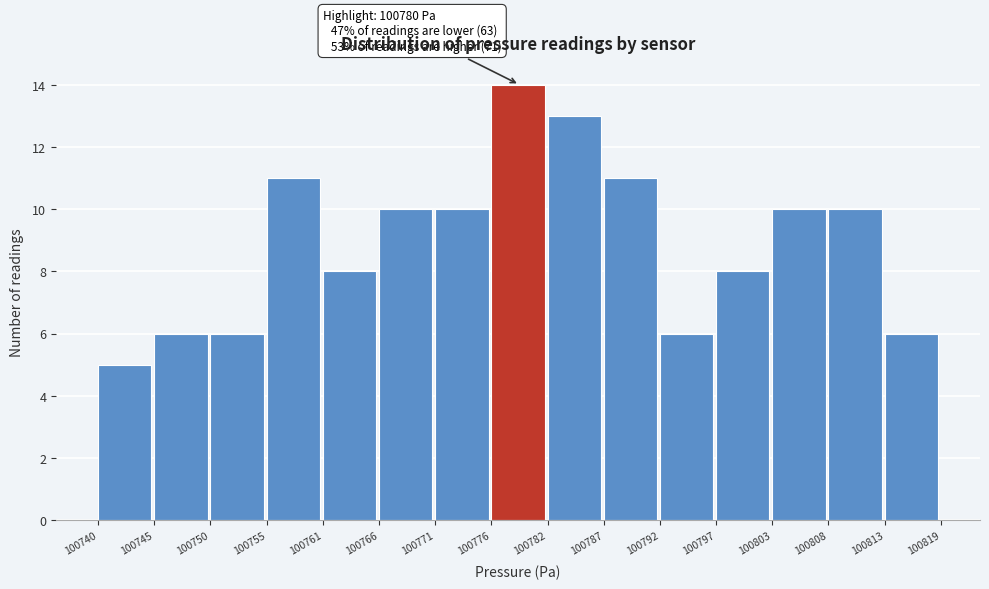

Reading left to right, what are all the values shown in this chart?

5	6	6	11	8	10	10	14	13	11	6	8	10	10	6